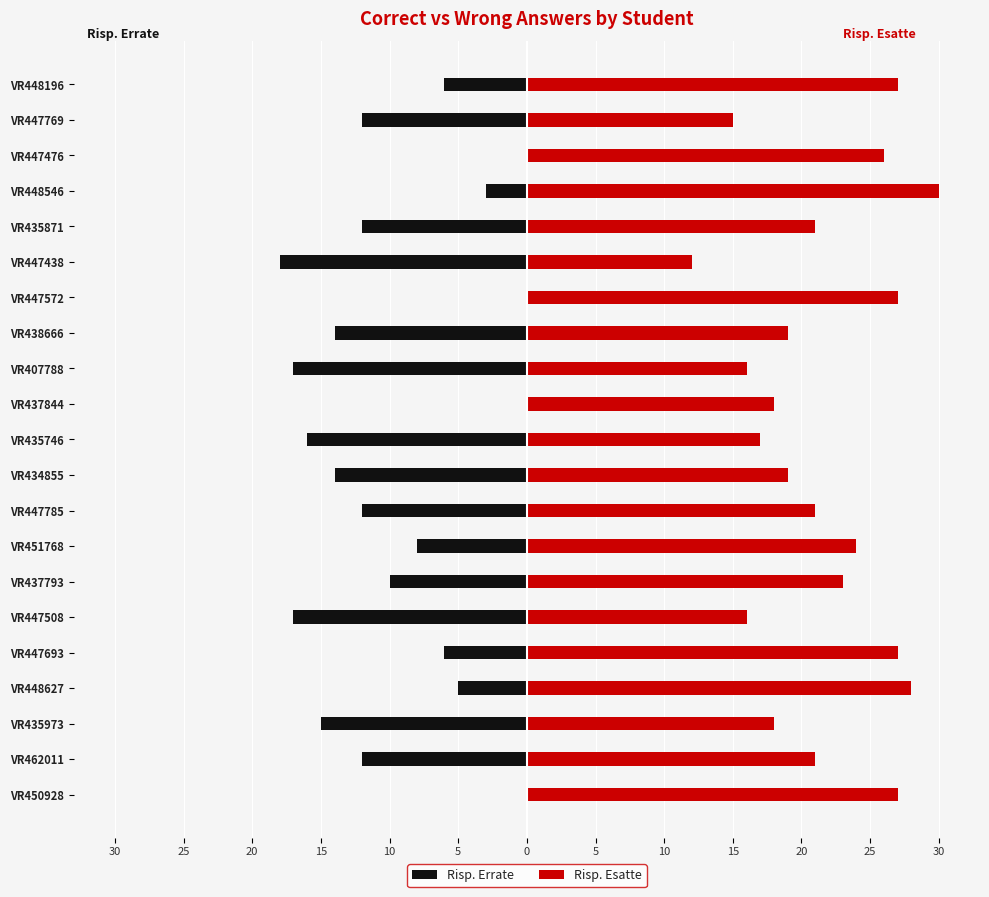

What is the spread (max minus min) of values at VR448627?

33